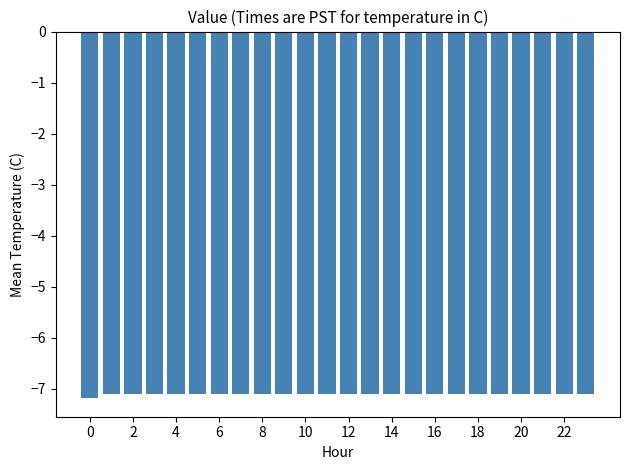

What is the value of the 1st bar from the left?

-7.2